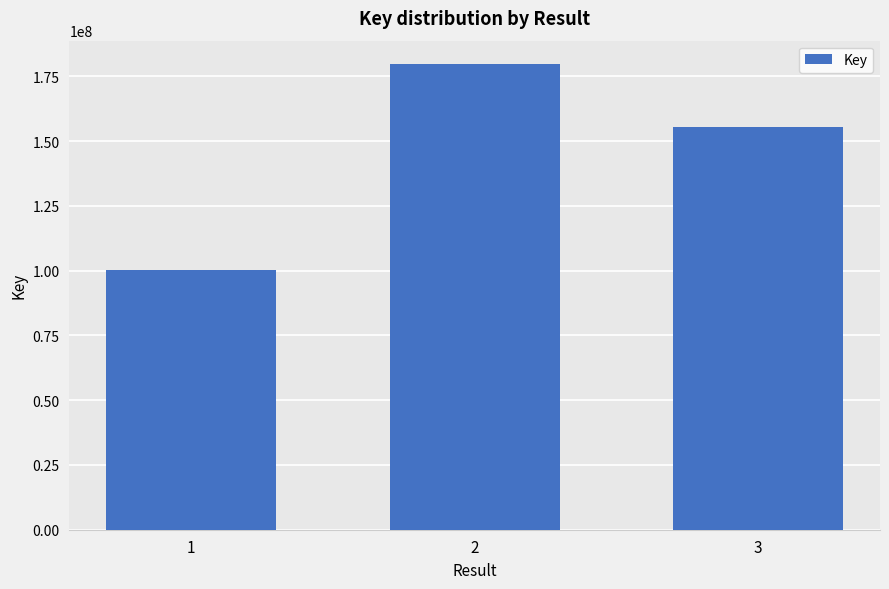

The chart shows a value of 100402022 at 1. True or false?

True